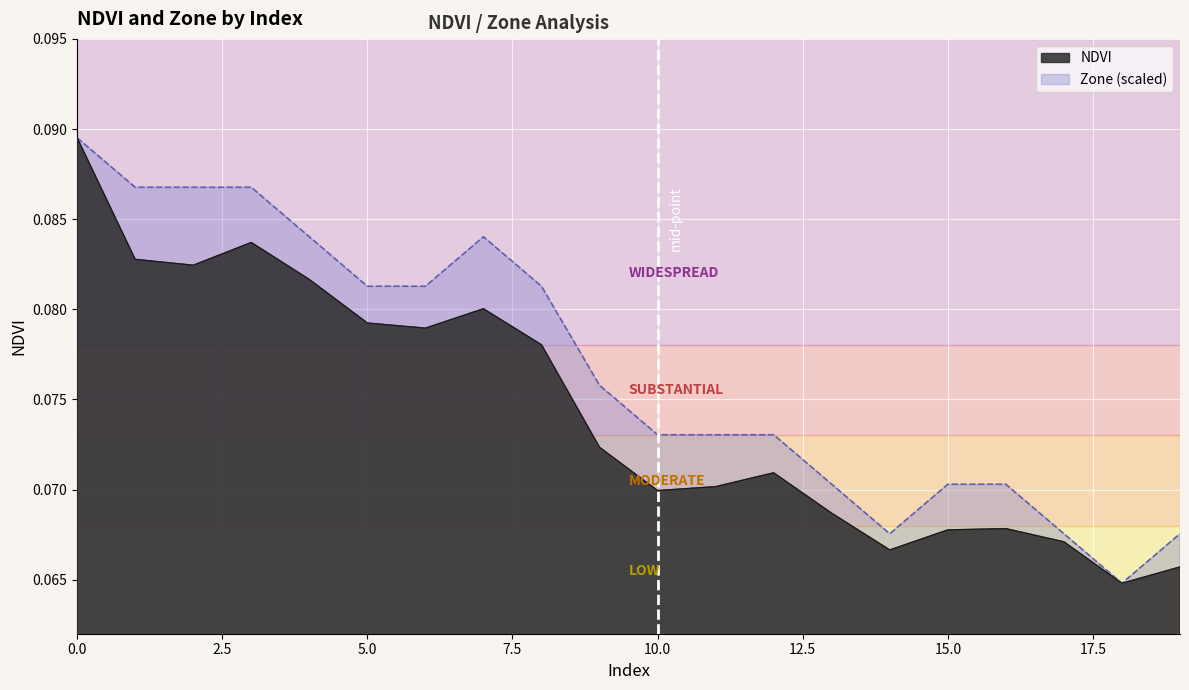

Which series has the widest spread of values?

NDVI